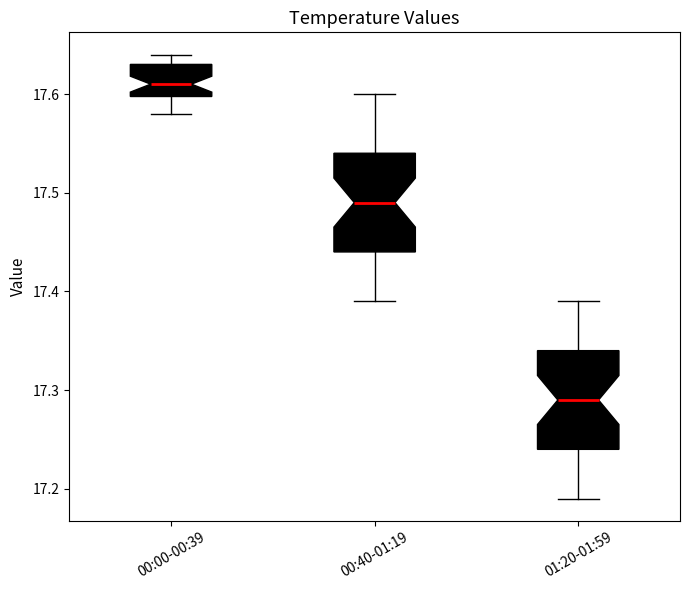

Which box has the highest median line?

00:00-00:39